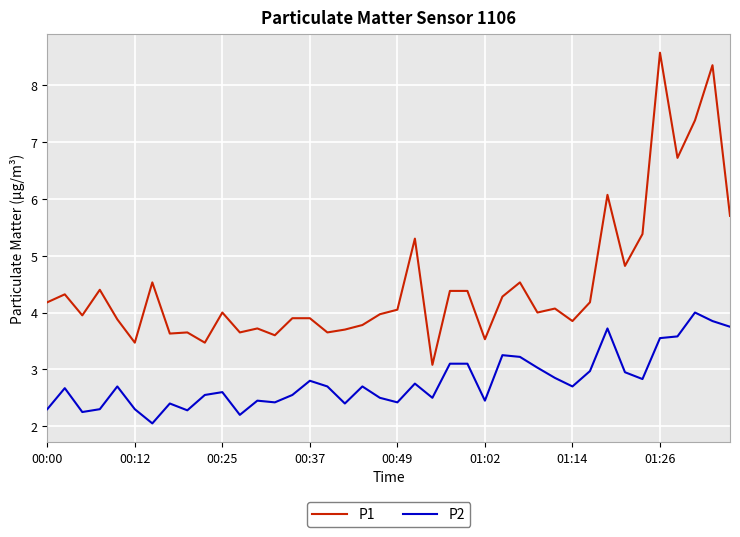

Rank the series by their maximum value, from highest to lowest.

P1, P2